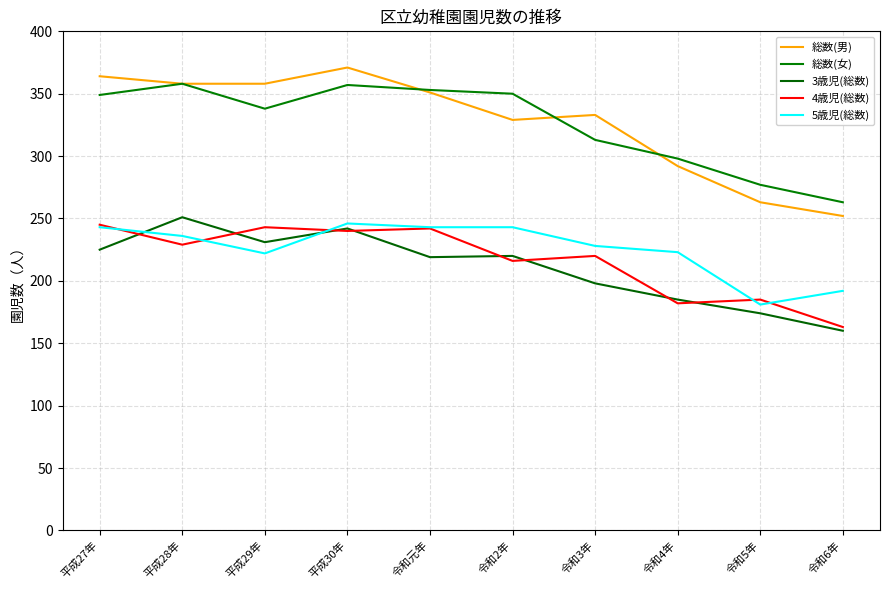

Reading left to right, what are all the values shown in this chart?

総数(男): 364	358	358	371	351	329	333	292	263	252
総数(女): 349	358	338	357	353	350	313	298	277	263
3歳児(総数): 225	251	231	242	219	220	198	185	174	160
4歳児(総数): 245	229	243	240	242	216	220	182	185	163
5歳児(総数): 243	236	222	246	243	243	228	223	181	192